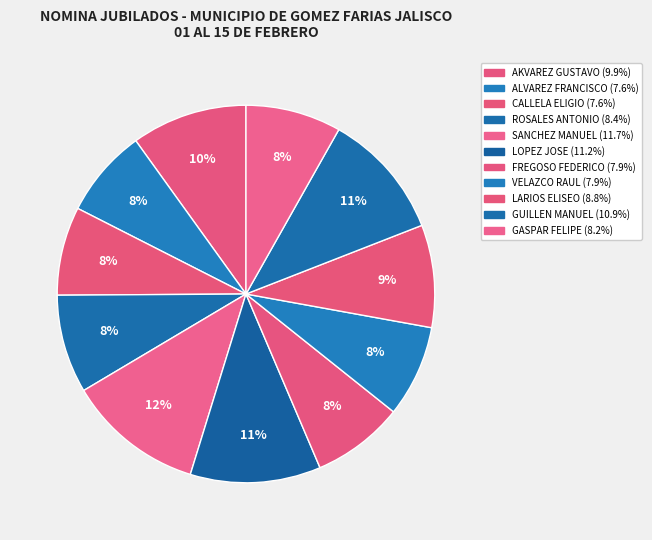

How many segments does this pie chart have?

11